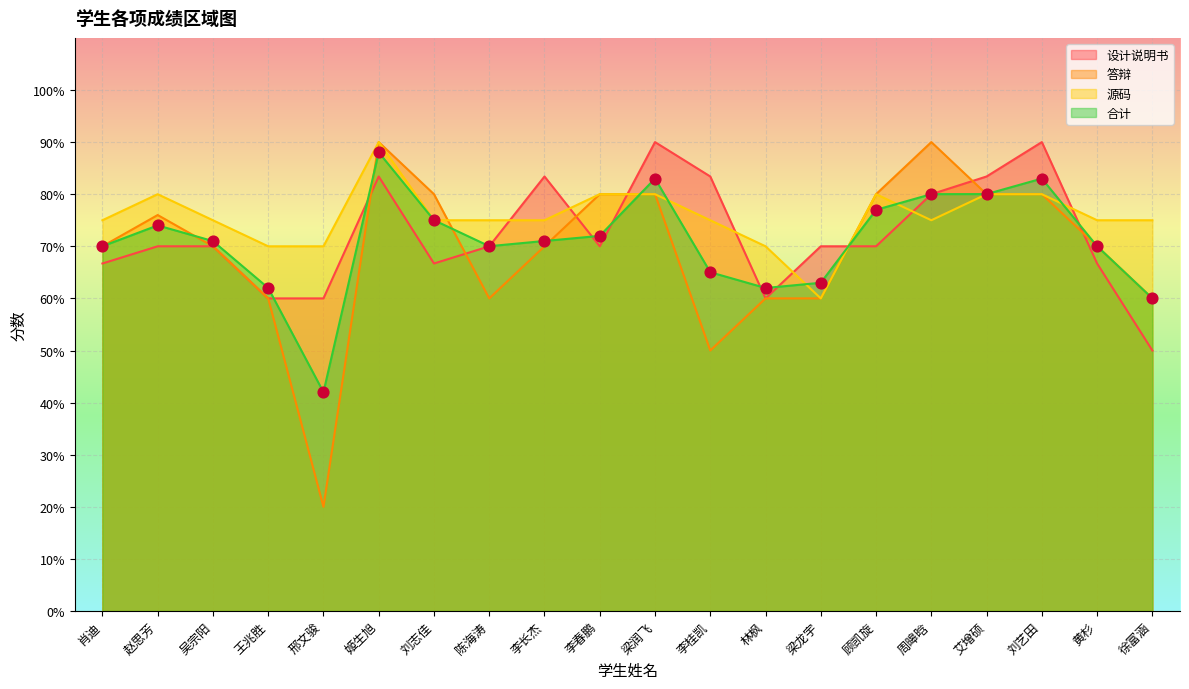

Which series contains the highest Y value?

设计说明书